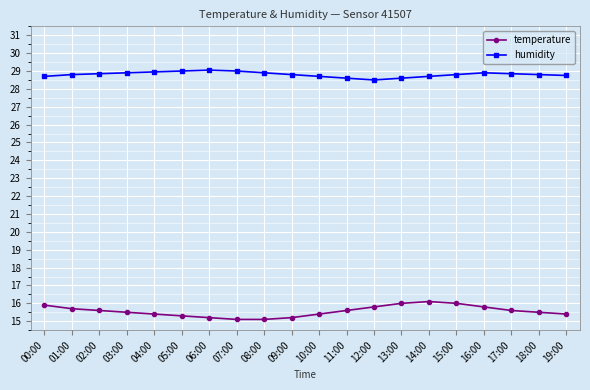

True or false: humidity has more than 0 interior local peaks.

True